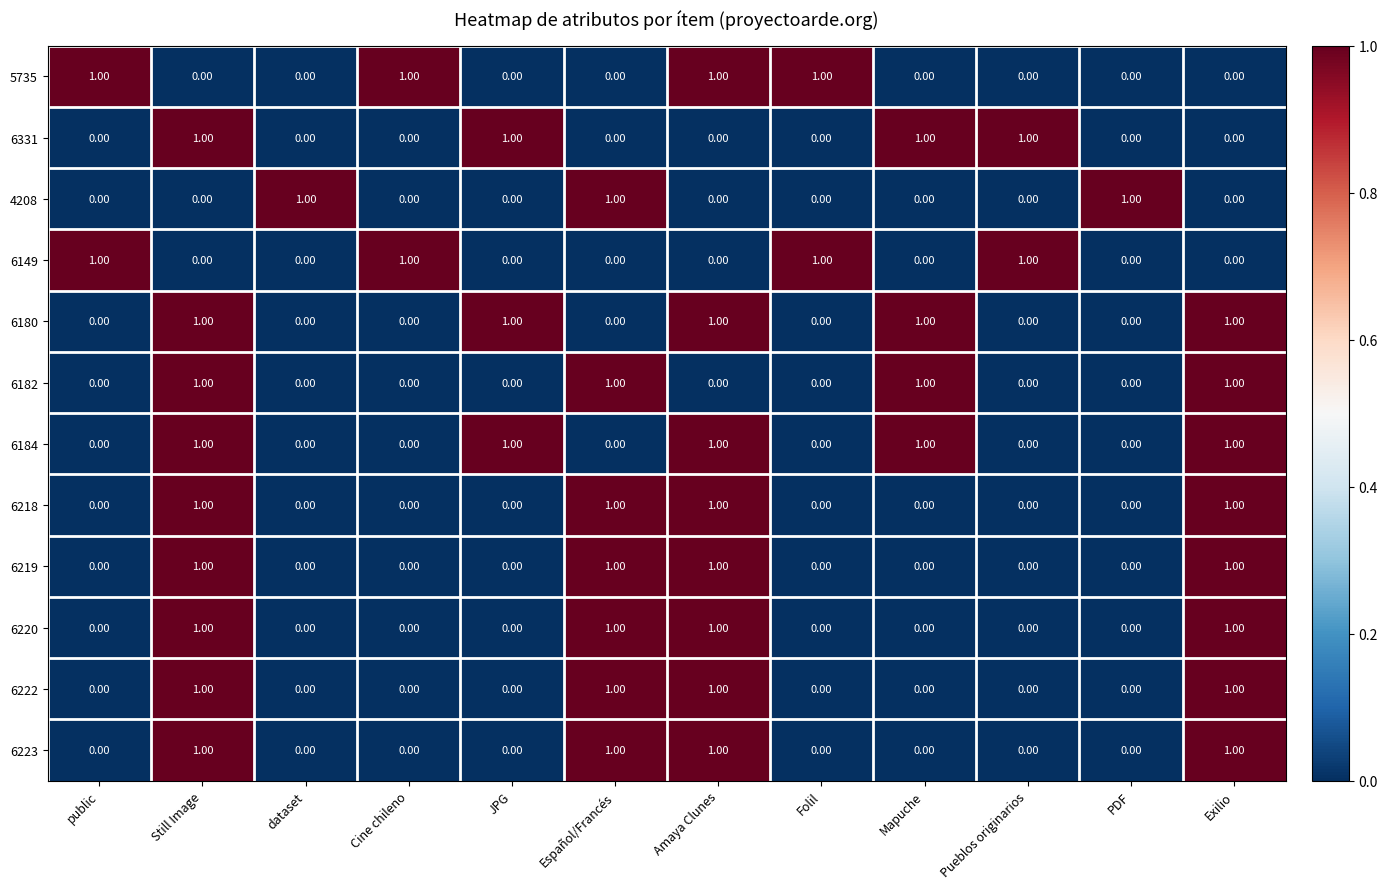

What is the sum of all 4208 values?

3